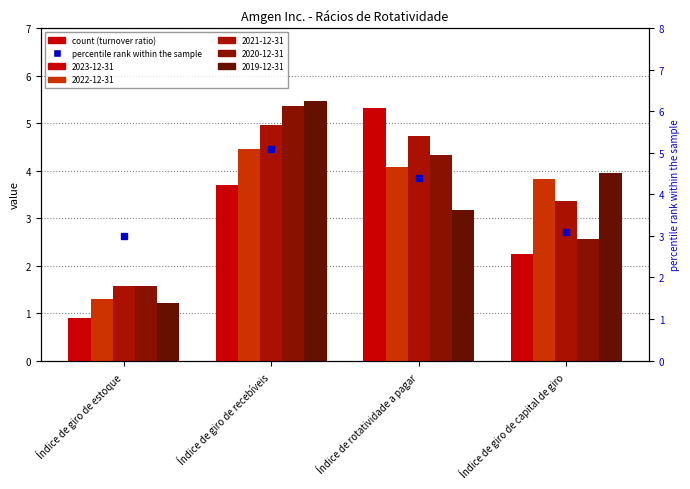

What is the difference between the values at Índice de giro de estoque and Índice de rotatividade a pagar?

1.4